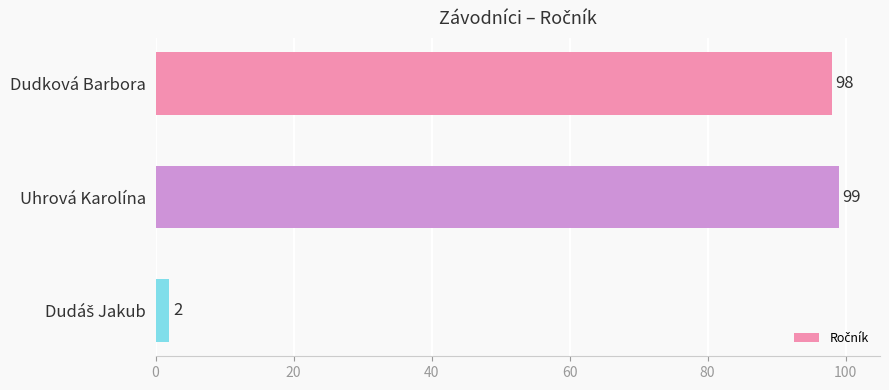

What is the maximum value shown in the chart?

99